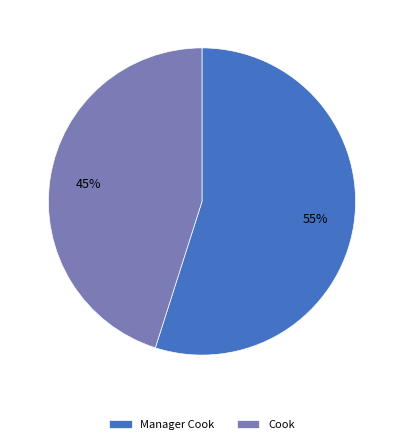

Which slice is the largest?

Manager Cook